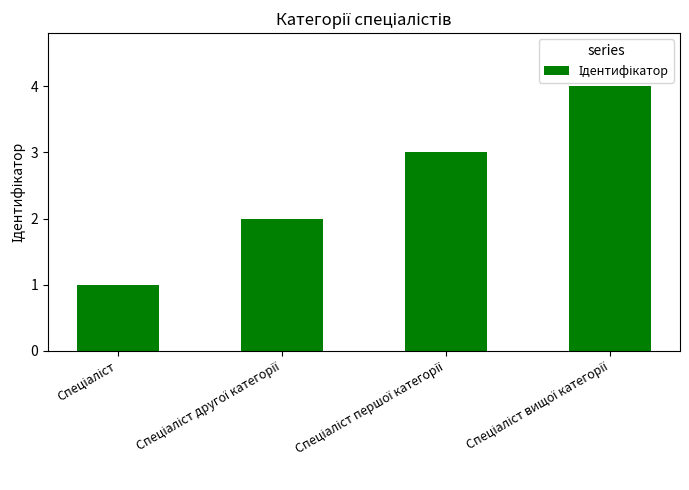

What is the difference between the maximum and minimum values?

3